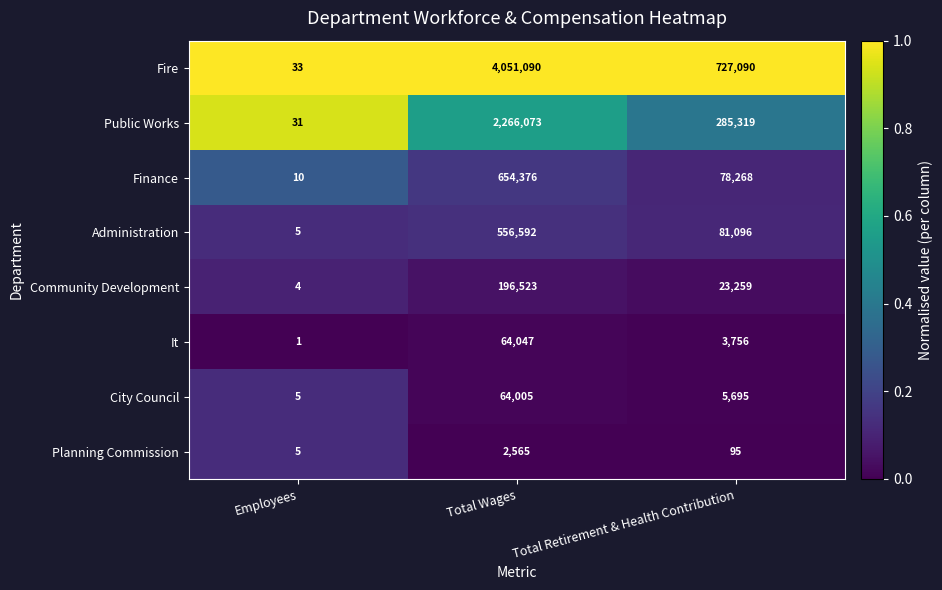

The value of Fire at Total Wages is 4051090. True or false?

True